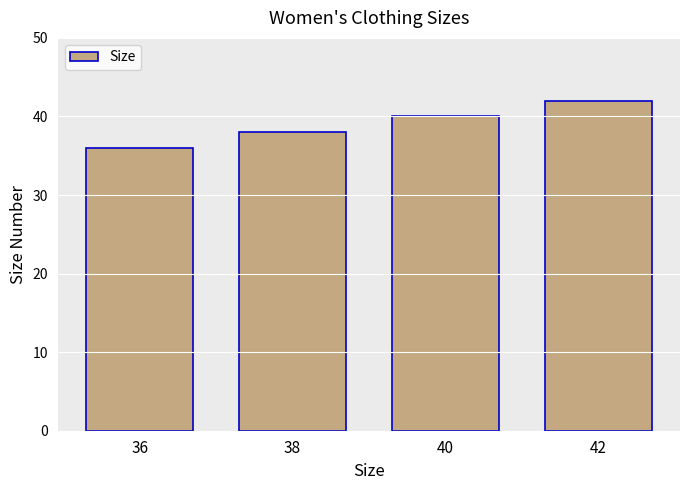

Is it true that the value at 40 is 40?

True